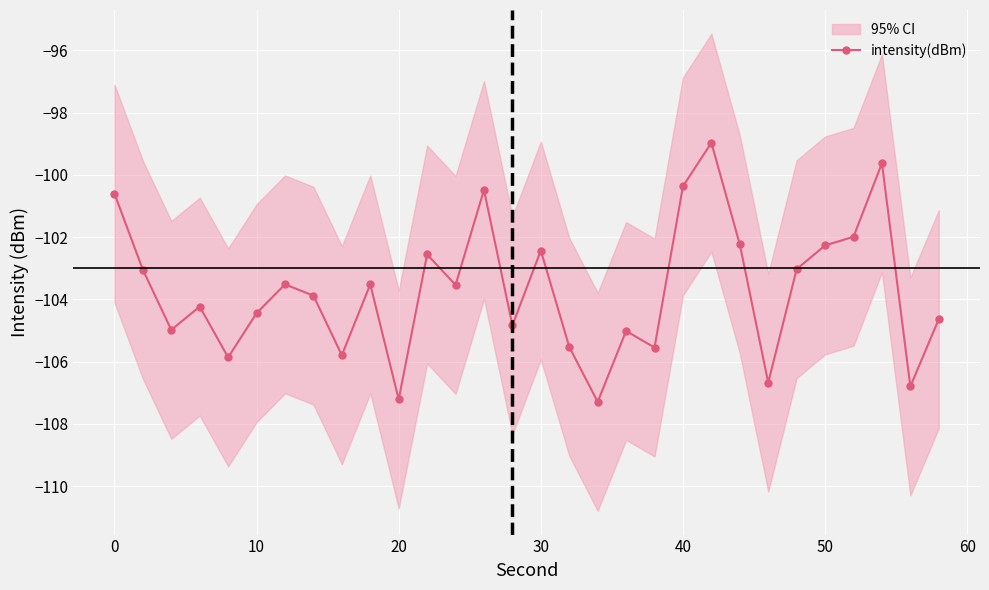

What is the minimum value for intensity(dBm)?

-107.3